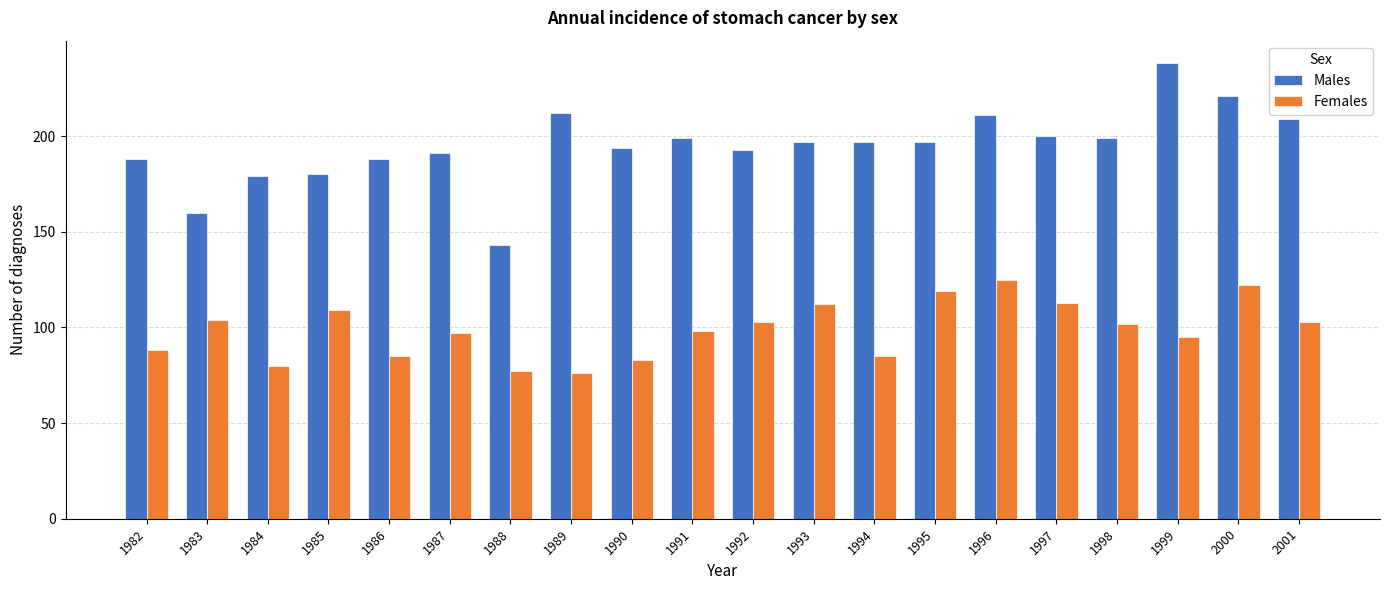

What are all the series names shown in the legend?

Males, Females